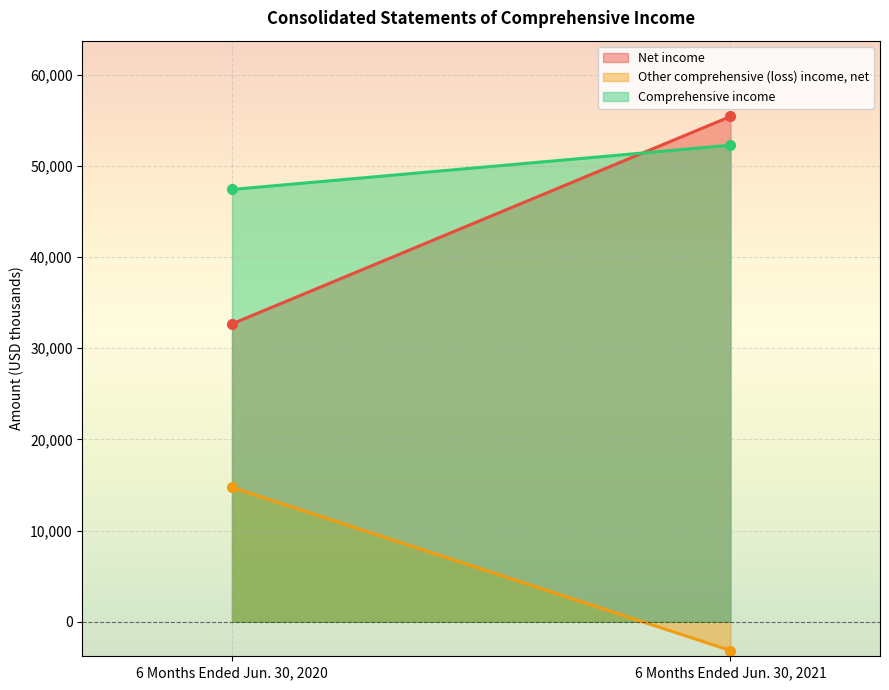

Reading left to right, extract all data points from this chart.

Net income: 6 Months Ended Jun. 30, 2020=32659	6 Months Ended Jun. 30, 2021=55400
Other comprehensive (loss) income, net: 6 Months Ended Jun. 30, 2020=14737	6 Months Ended Jun. 30, 2021=-3151
Comprehensive income: 6 Months Ended Jun. 30, 2020=47396	6 Months Ended Jun. 30, 2021=52249